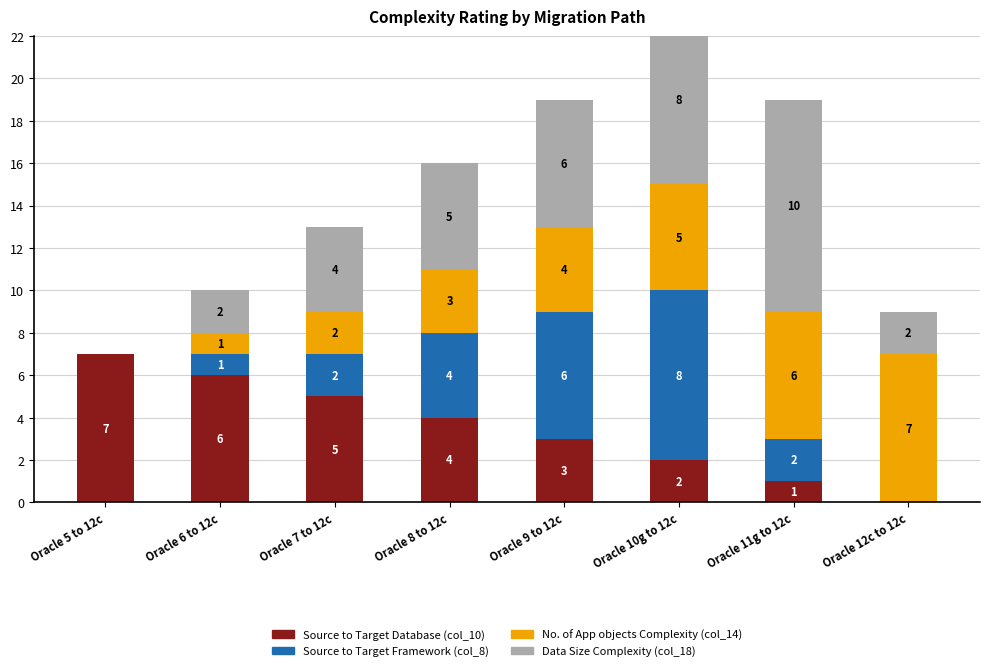

What is the difference between the No. of App objects Complexity (col_14) values at Oracle 6 to 12c and Oracle 5 to 12c?

1